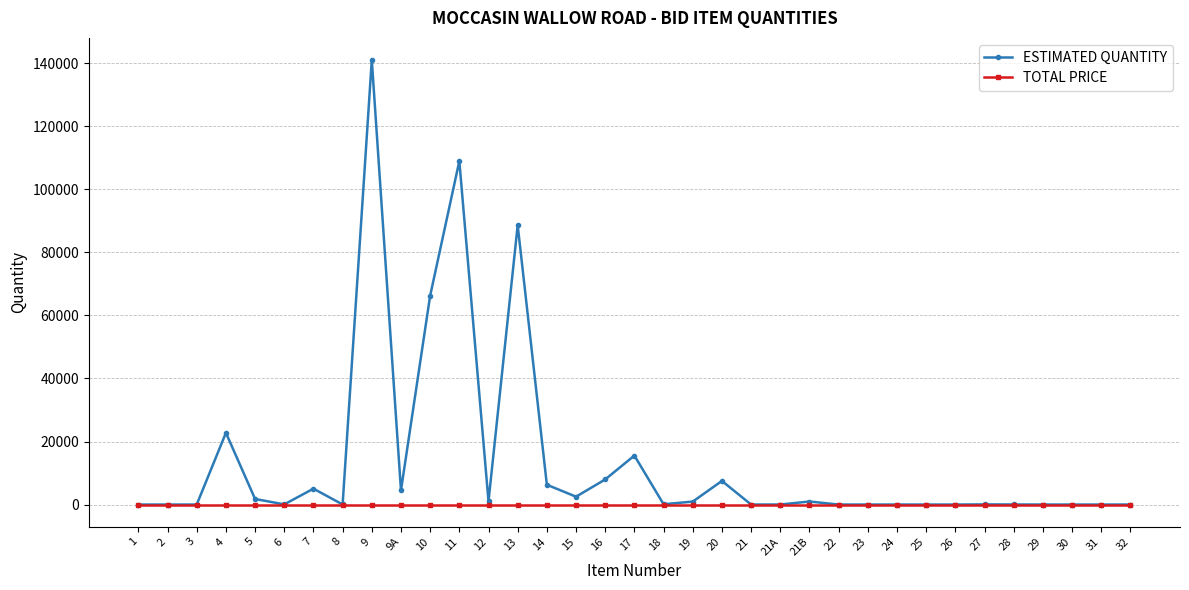

True or false: ESTIMATED QUANTITY has more than 2 interior local peaks.

True